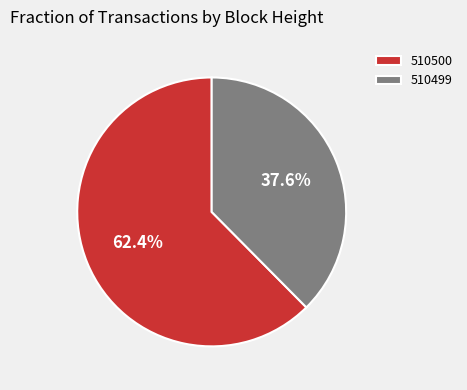

True or false: 510500 accounts for 69% of the total.

False